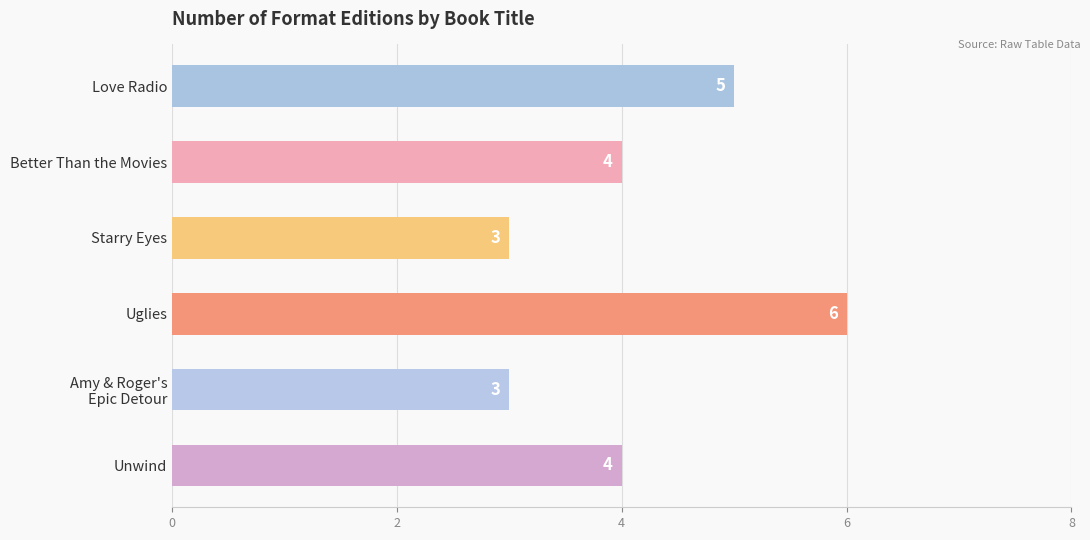

What is the value of the 6th bar from the top?

4